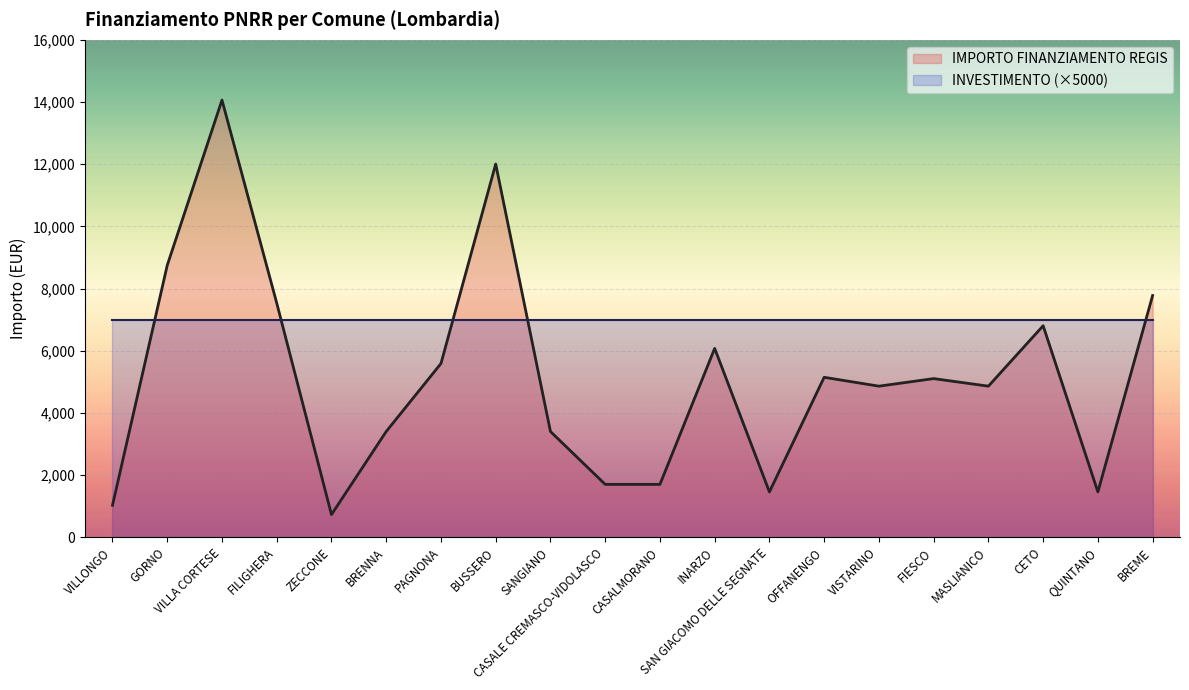

What is the difference between the values at CASALE CREMASCO-VIDOLASCO and QUINTANO?

243